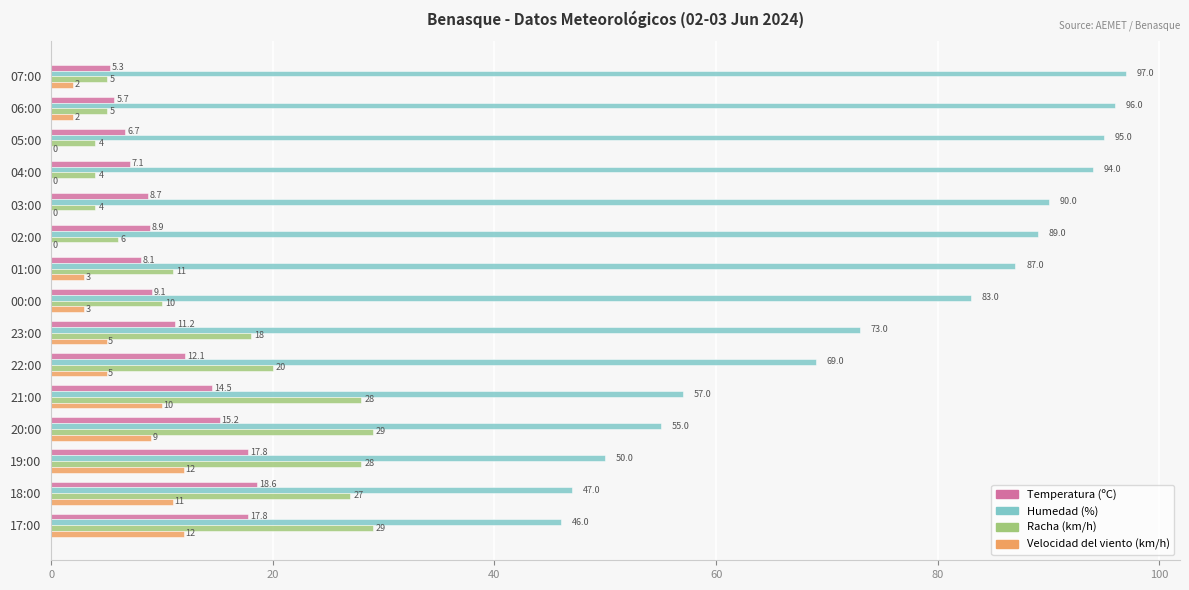

What is the sum of all Humedad (%) values?

1128.0